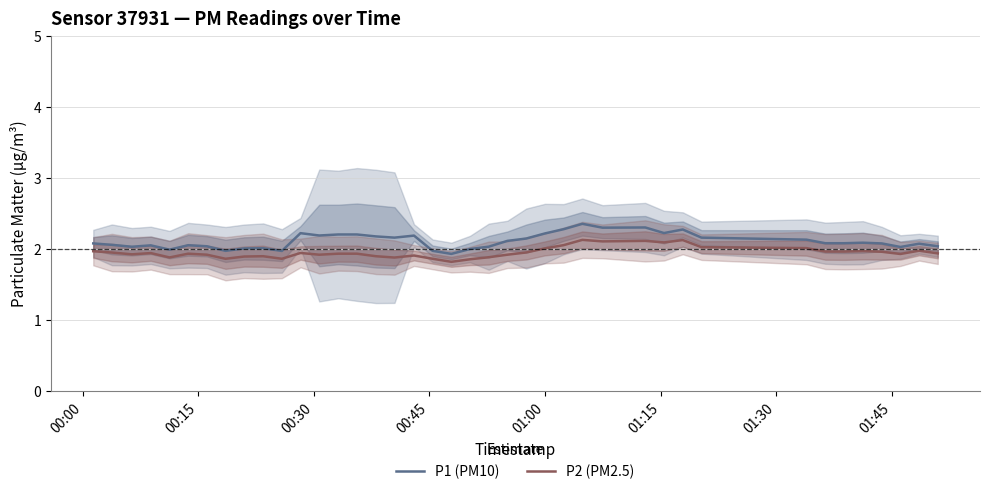

What is the maximum value for P2 (PM2.5)?

2.1